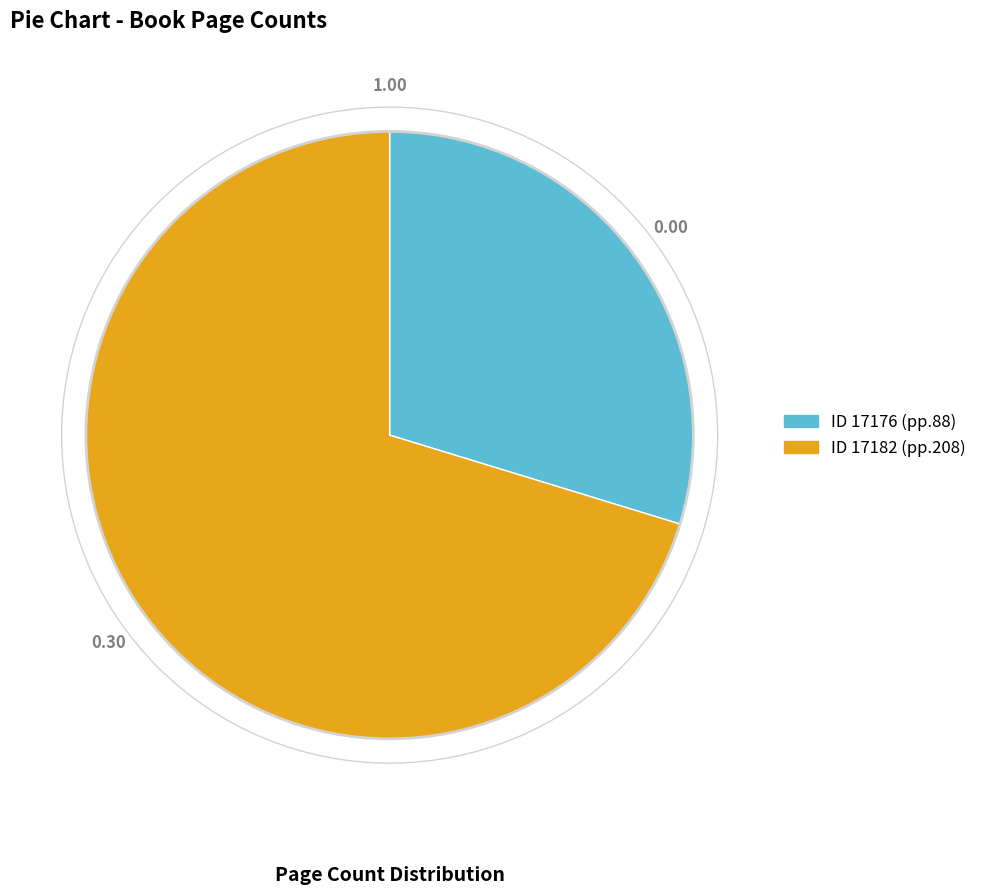

Does any single category account for the majority?

Yes